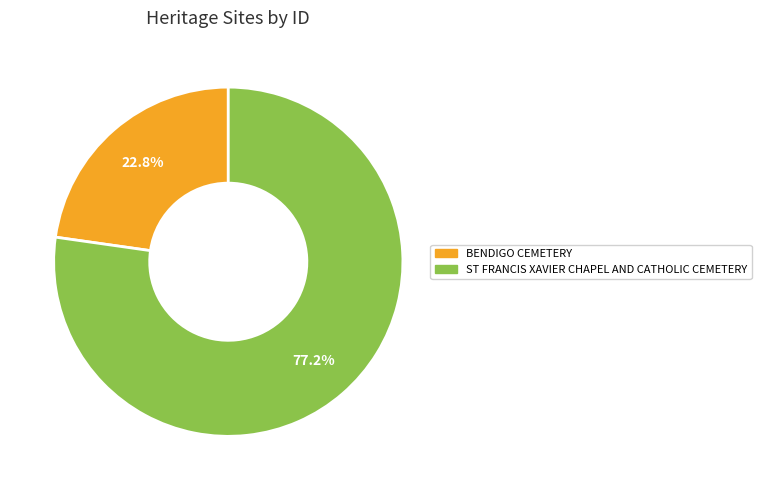

Which slice is the smallest?

BENDIGO CEMETERY